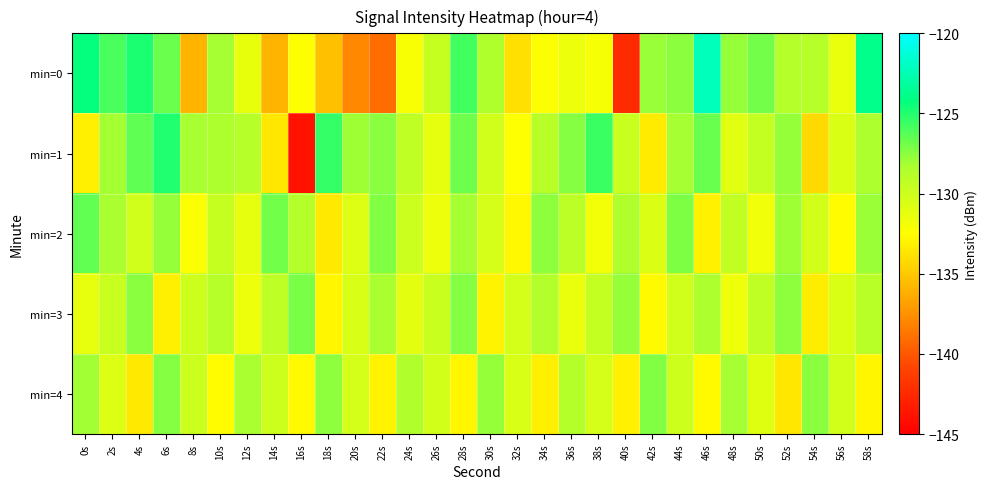

At 56s, list the series in order from largest to smallest.

min=4, min=1, min=3, min=0, min=2